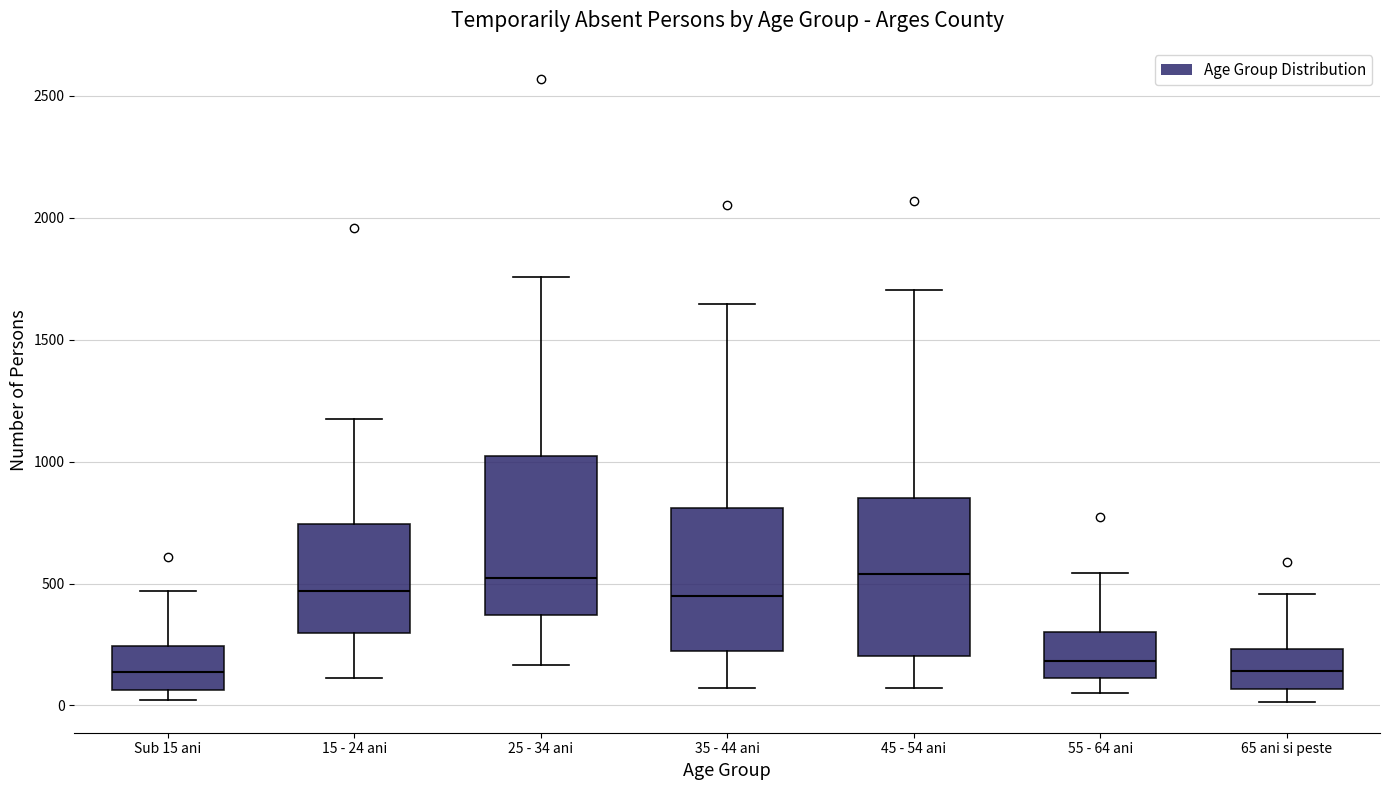

Where does the upper whisker of the box for 45 - 54 ani end on the y-axis? The values are not printed on the chart, so give them approximately, as read against the axis.

1700